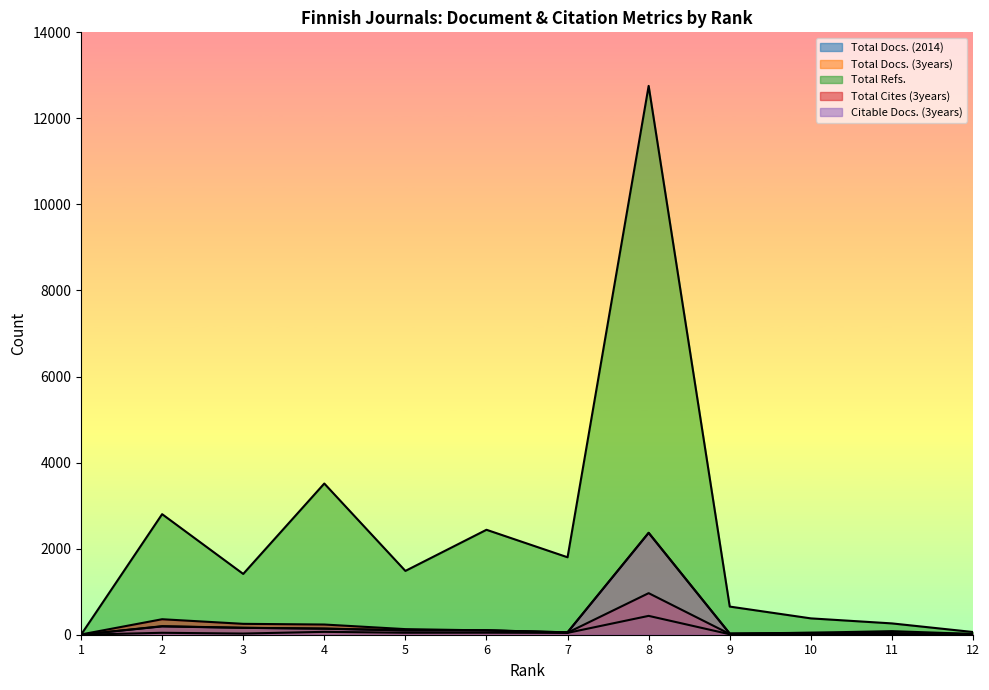

How many values in Total Docs. (2014) are above zero?

11